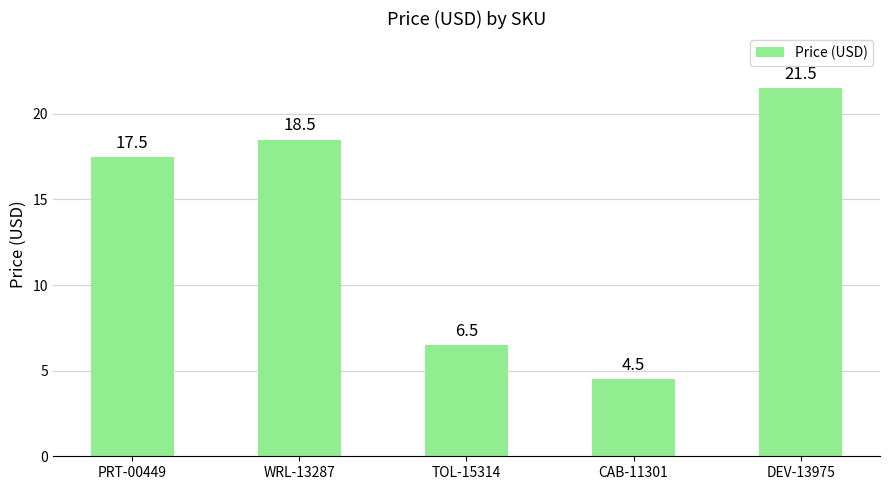

True or false: the data shows 21.5 at DEV-13975.

True